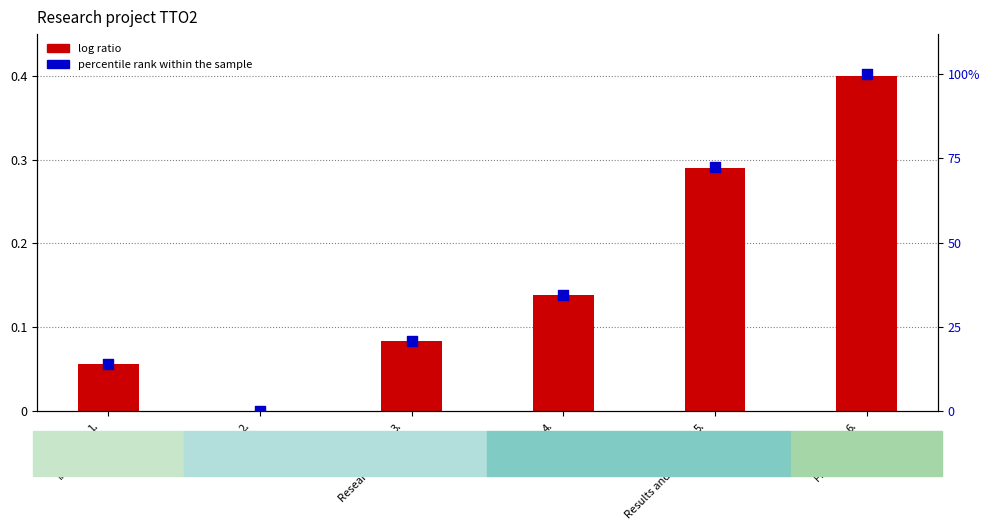

What is the total value across all series at 1.
Introduction?

13.8